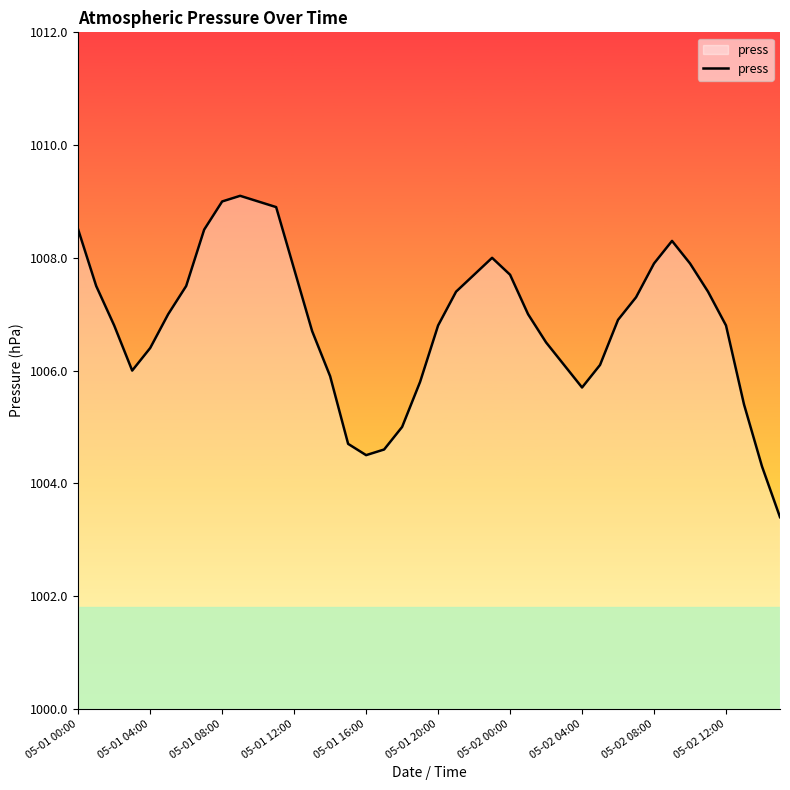

What is the maximum value shown in the chart?

1009.1